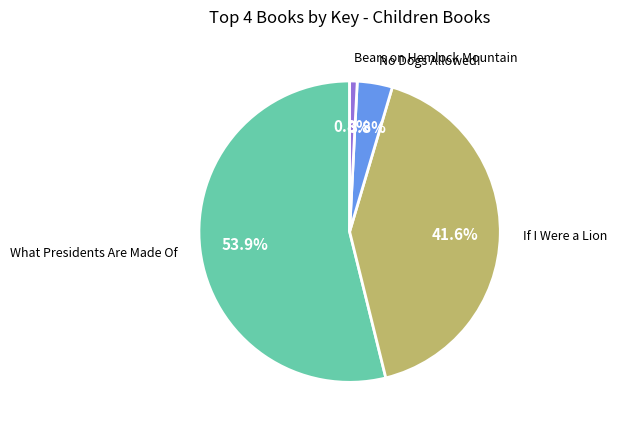

Is there a majority slice in this chart?

Yes